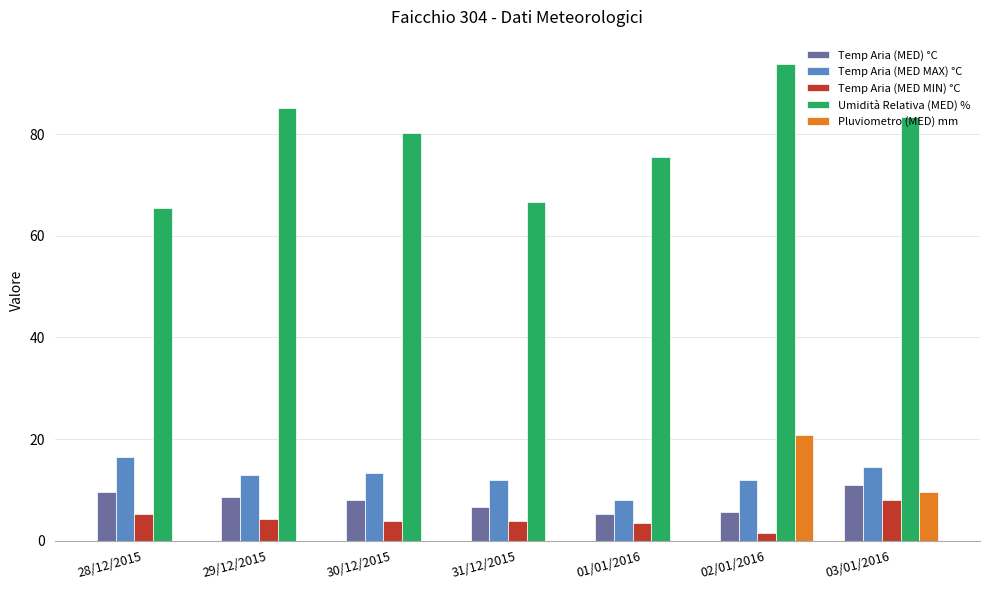

At which category is the sum across all series the highest?

02/01/2016